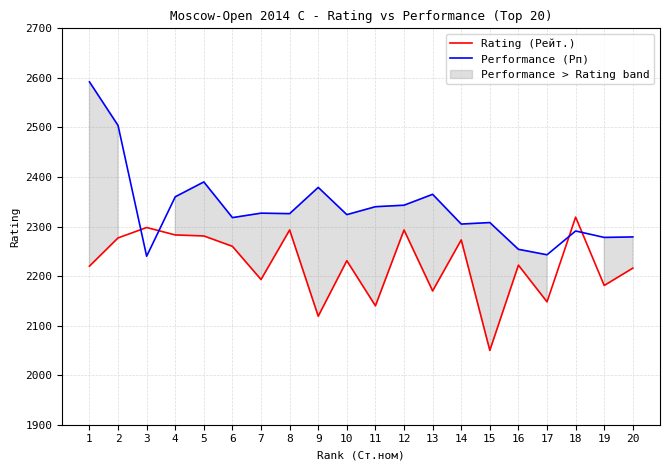

What is the average value of the Rating (Рейт.) series?

2223